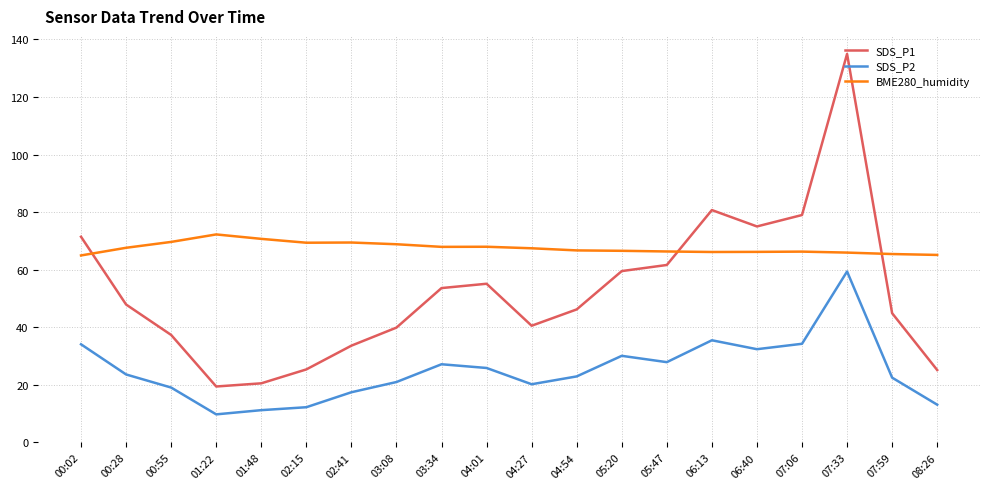

Which series has the widest spread of values?

SDS_P1